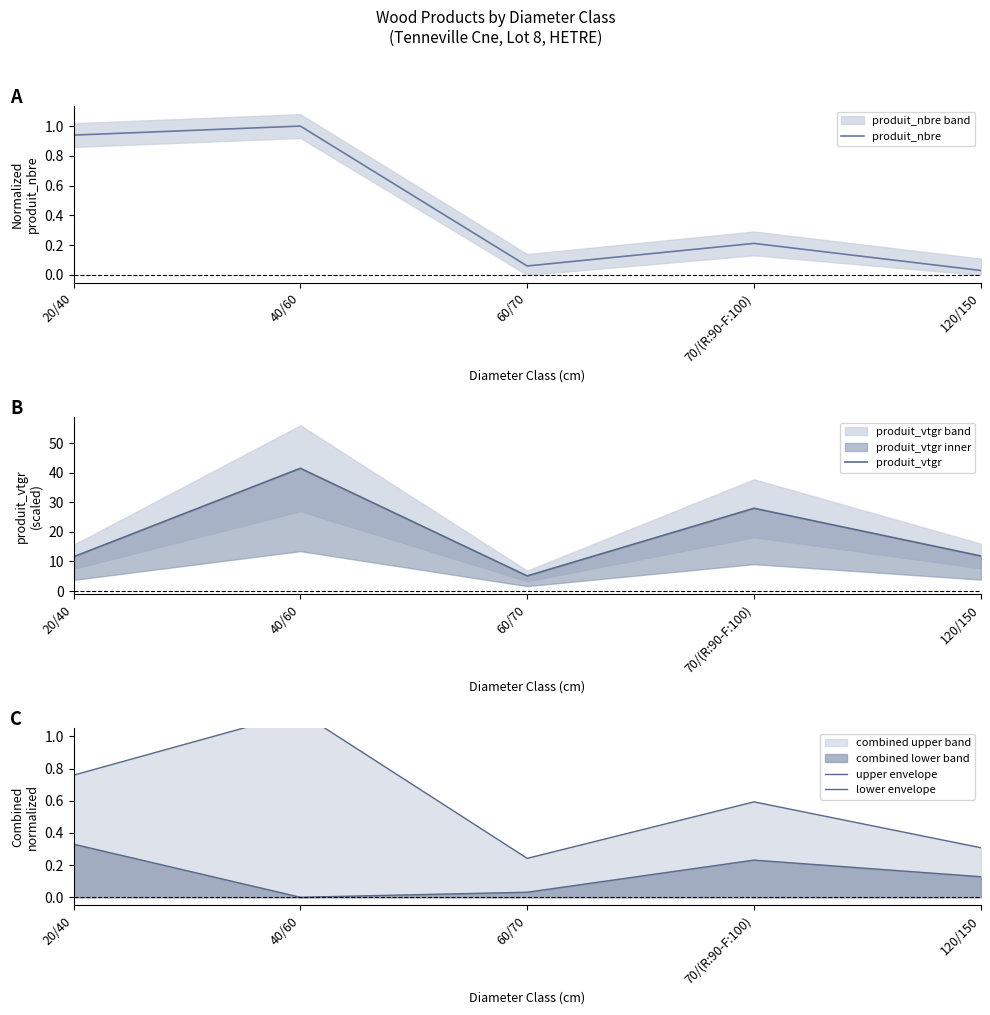

How many interior local peaks does the upper envelope series have?

2